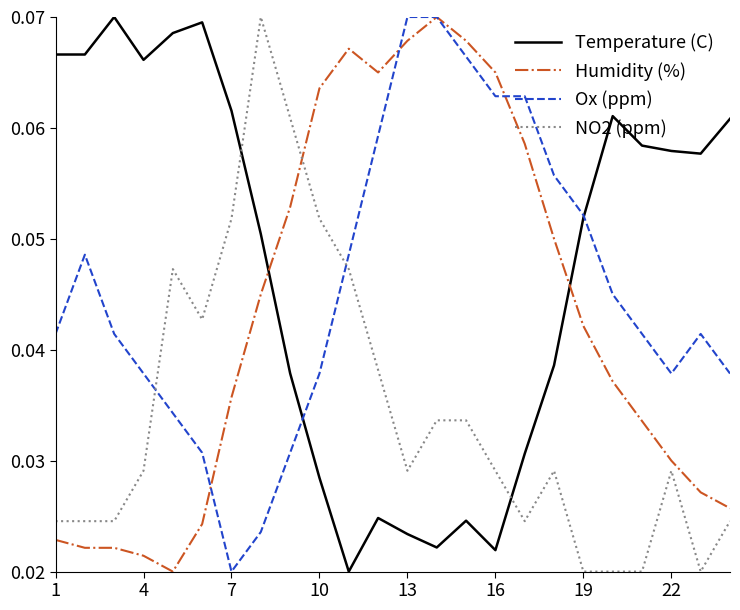

How many intersections are there between Temperature (C) and NO2 (ppm)?

2